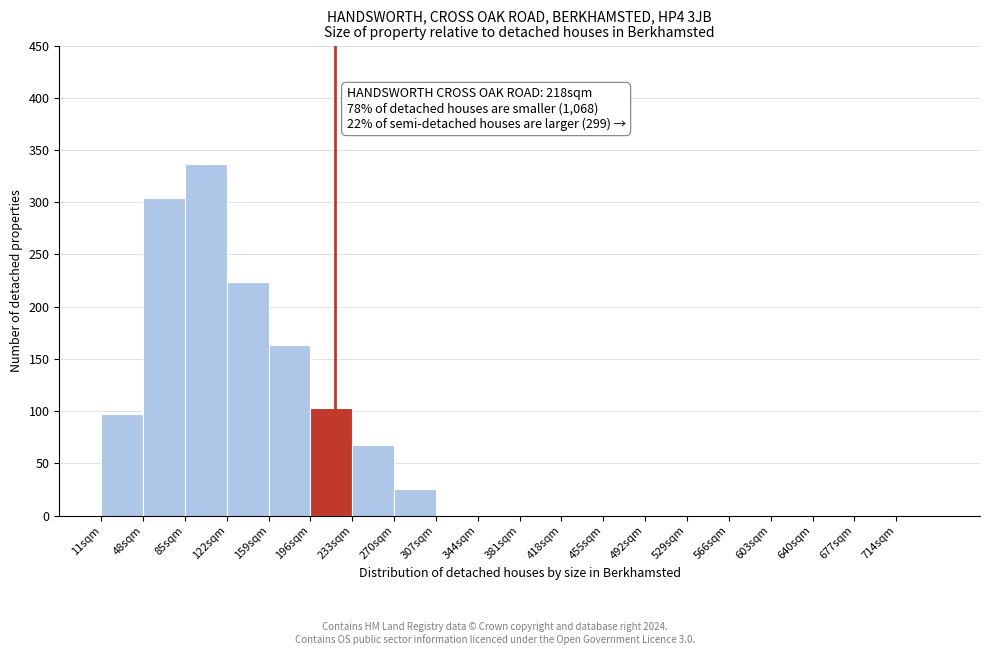

Which range on the x-axis has the tallest bar?

85 to 122